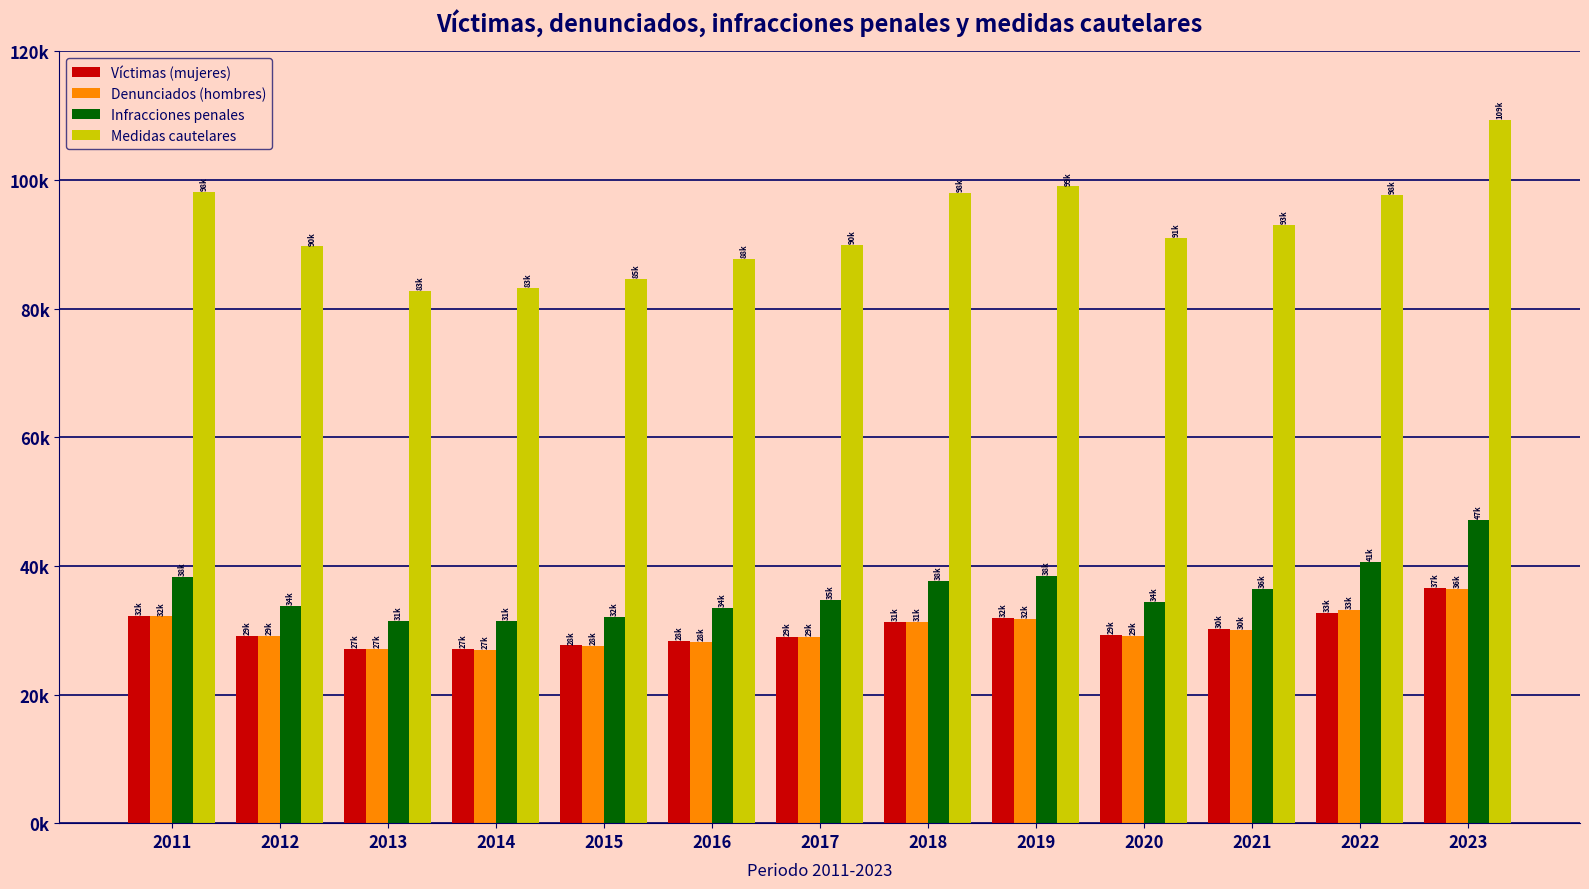

Read the Víctimas (mujeres) value at 2016, to the nearest 10.

28280